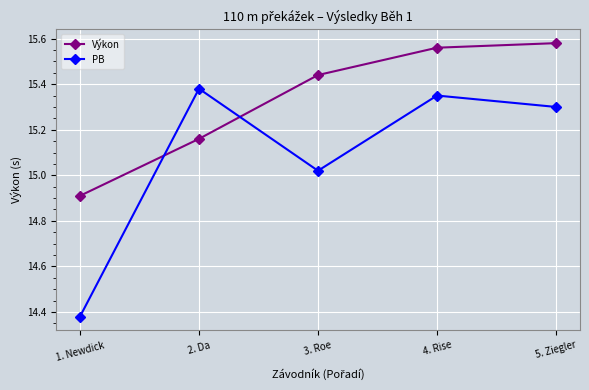

What is the sum of all PB values?

75.4